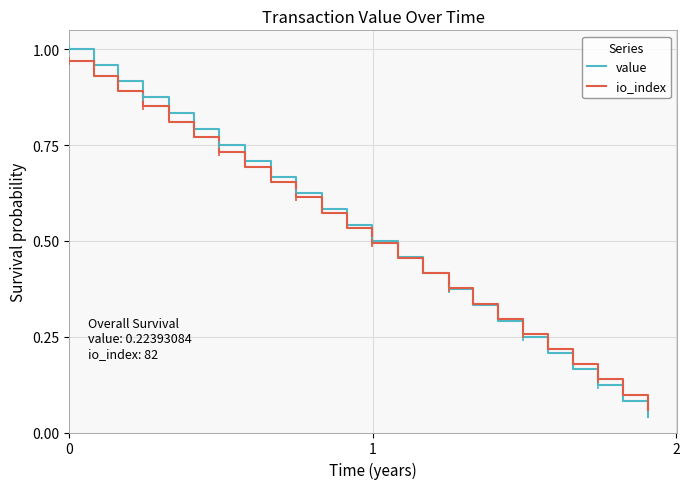

Is it true that io_index equals 1.1 at 8?

False